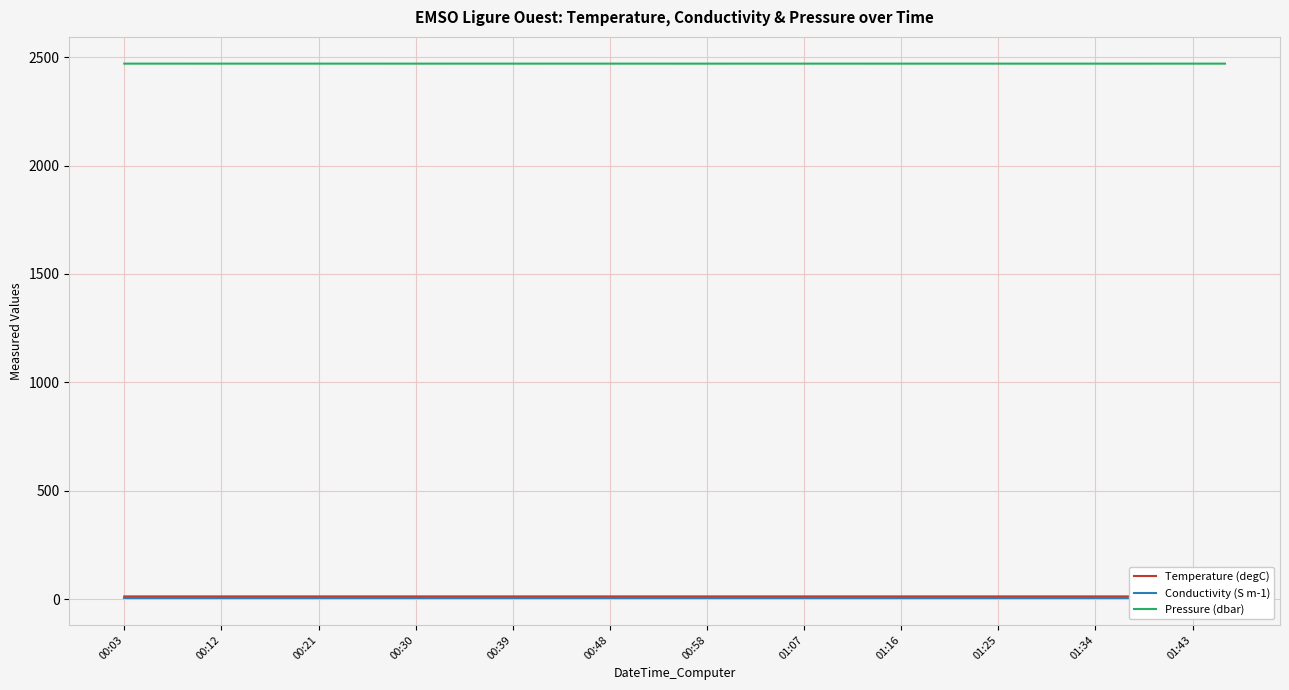

How many lines are shown in the chart?

3